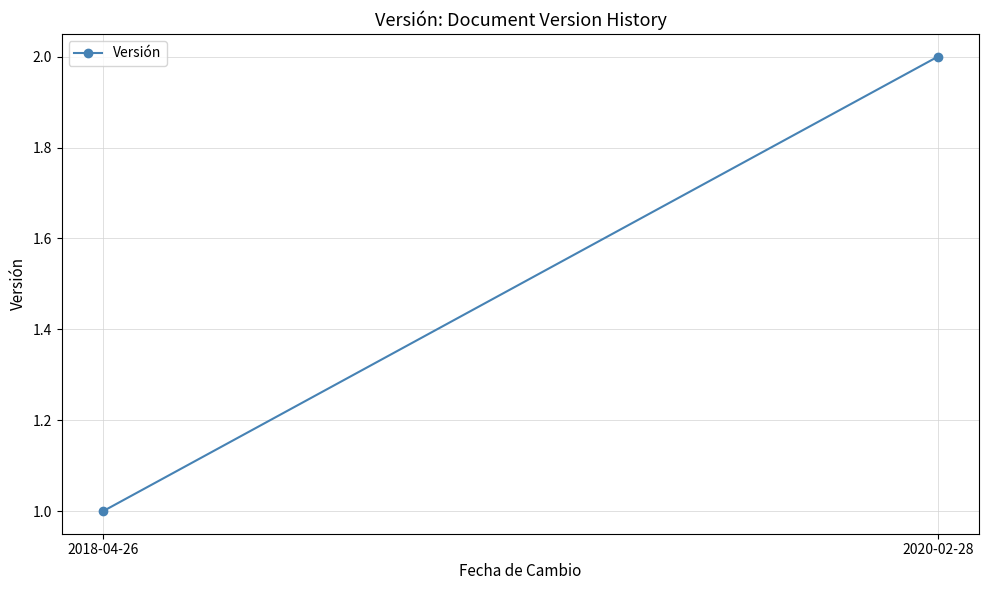

Rank the categories by value from highest to lowest.

2020-02-28, 2018-04-26